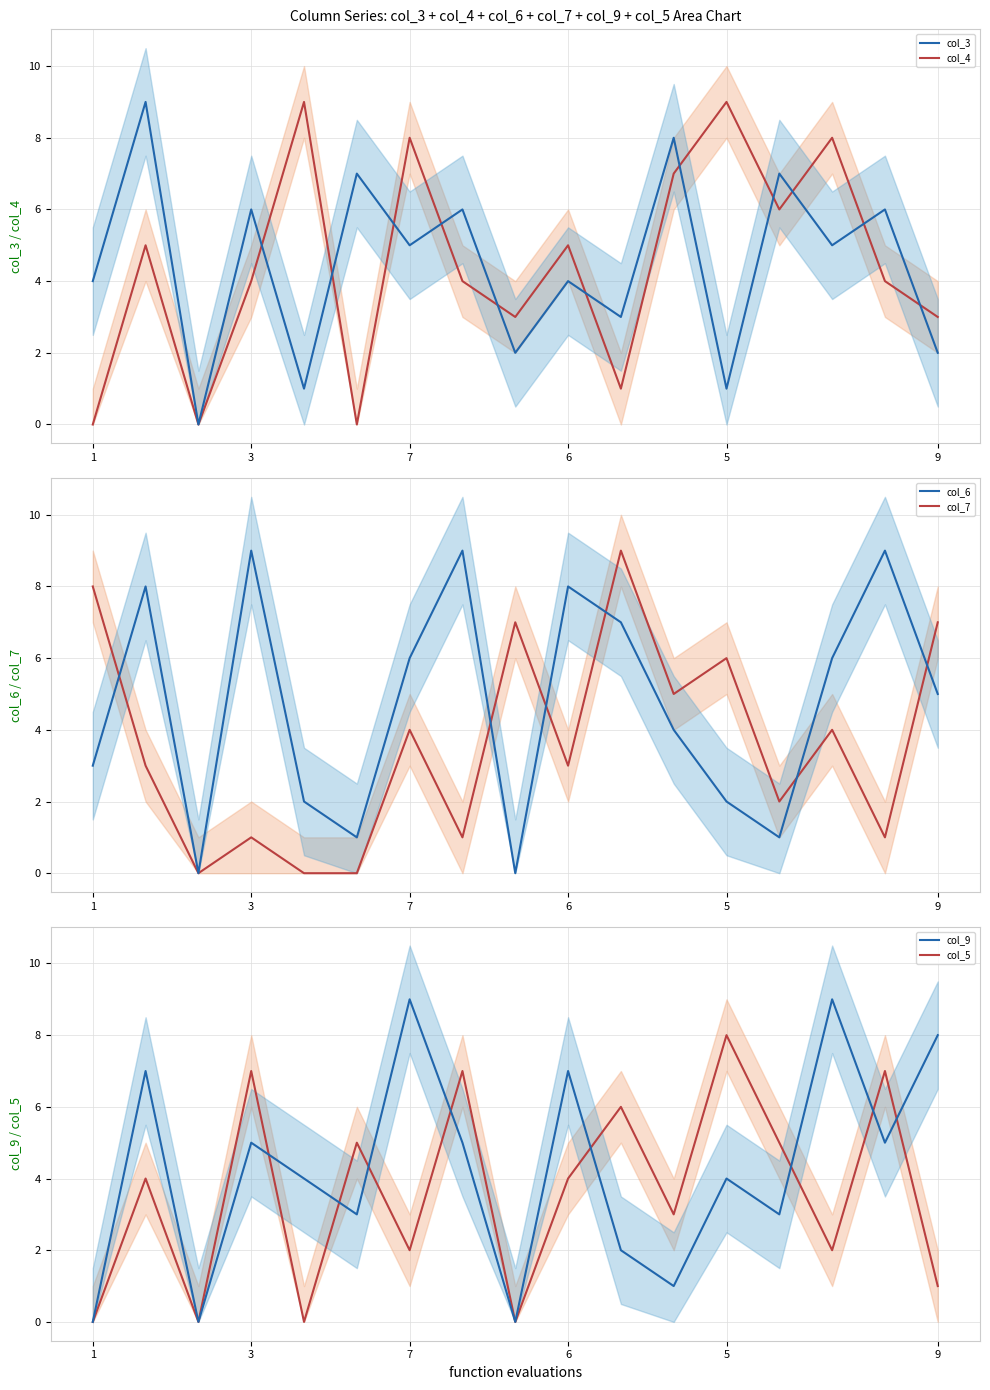

The col_5 line series shows 14 at 5. True or false?

False